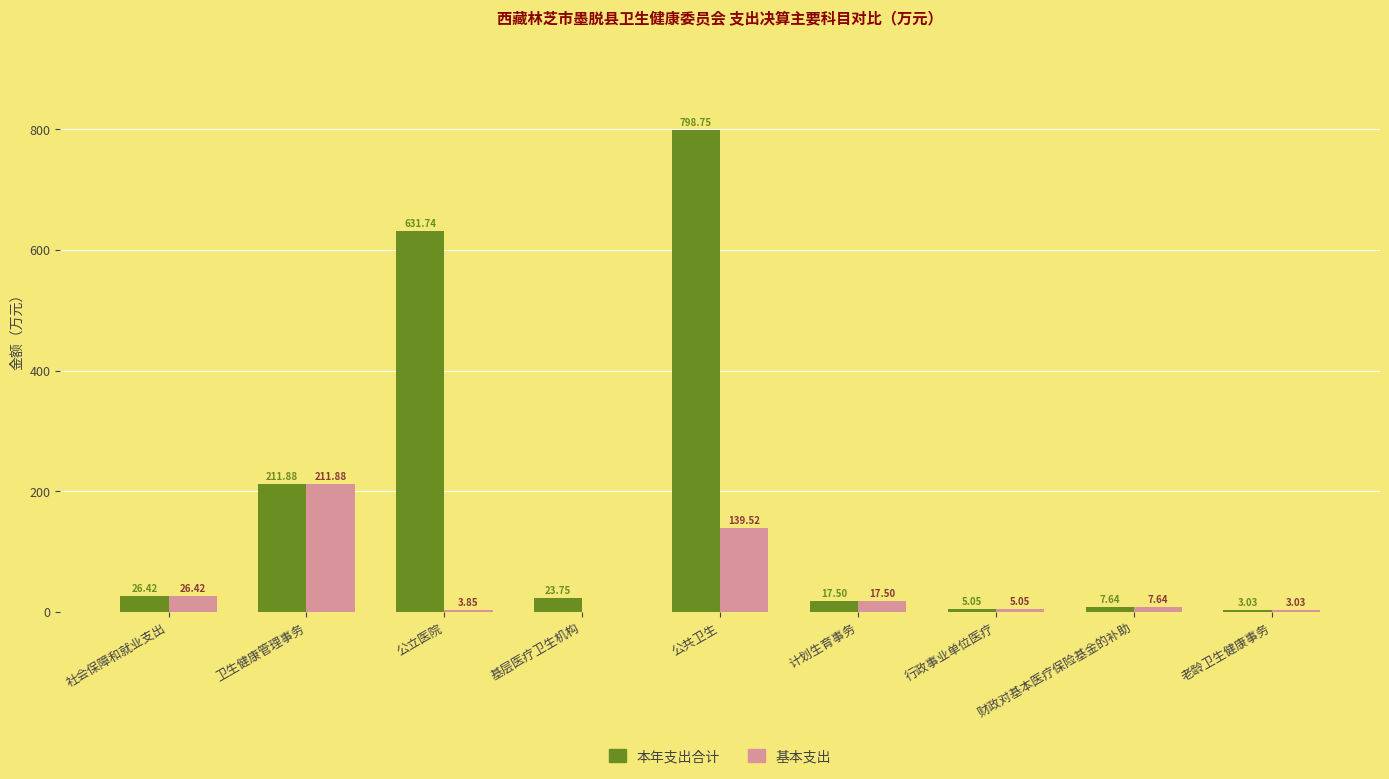

How many series are shown in this chart?

2